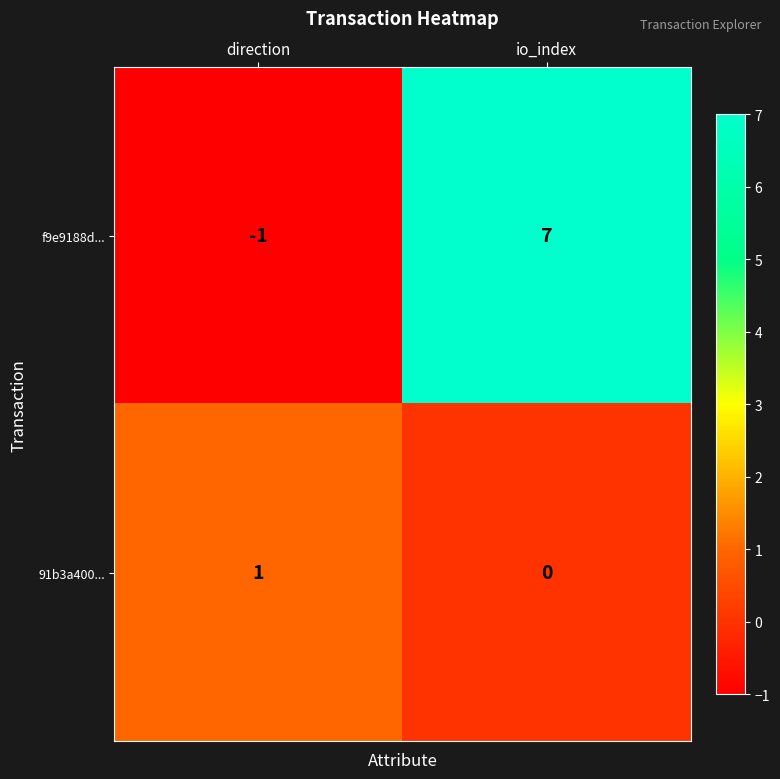

At which label is f9e9188d... closest to 3?

direction